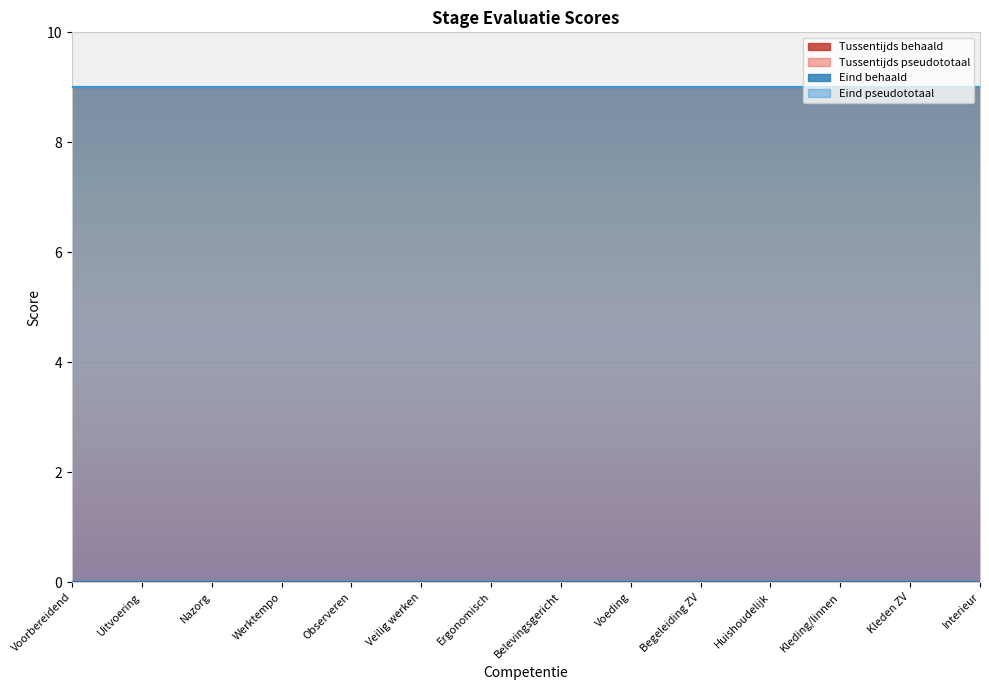

Which series has the largest total across all categories?

Tussentijds pseudototaal